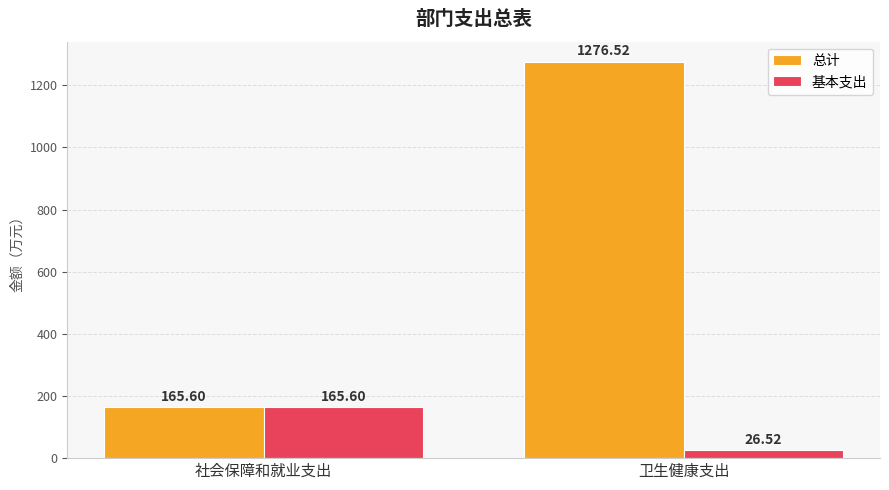

What value does the 总计 series have at 社会保障和就业支出?

165.6